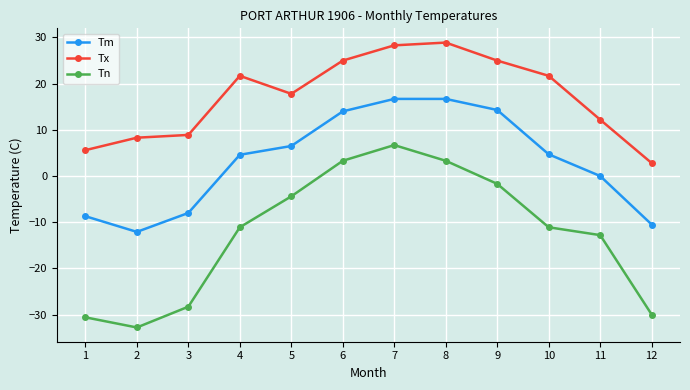

List the series in order of their peak value, lowest first.

Tn, Tm, Tx